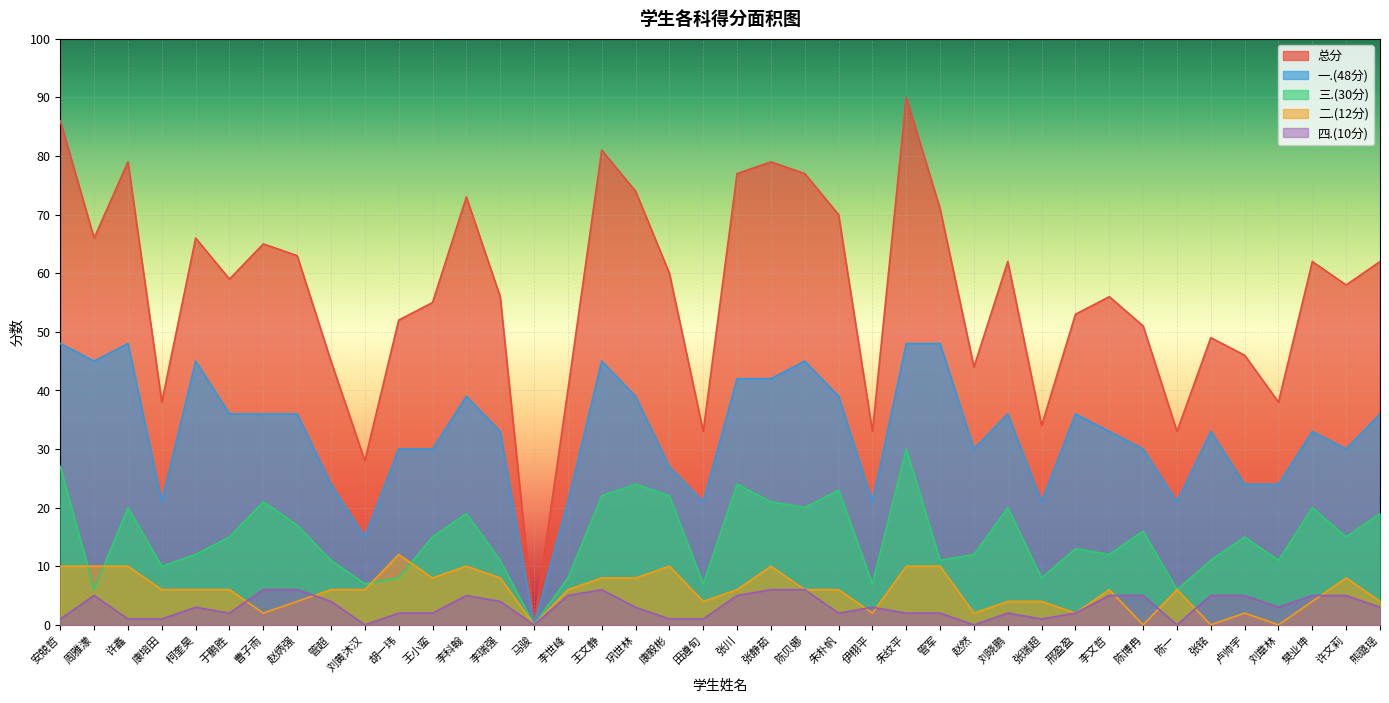

Is the value of 总分 at 张静茹 greater than the value of 三.(30分) at 田遵旬?

Yes